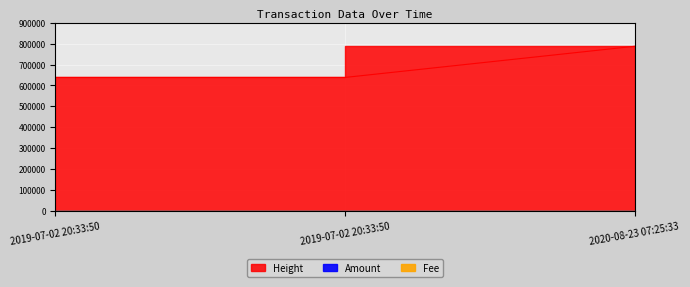

At which label does Fee reach its peak?

2020-08-23 07:25:33